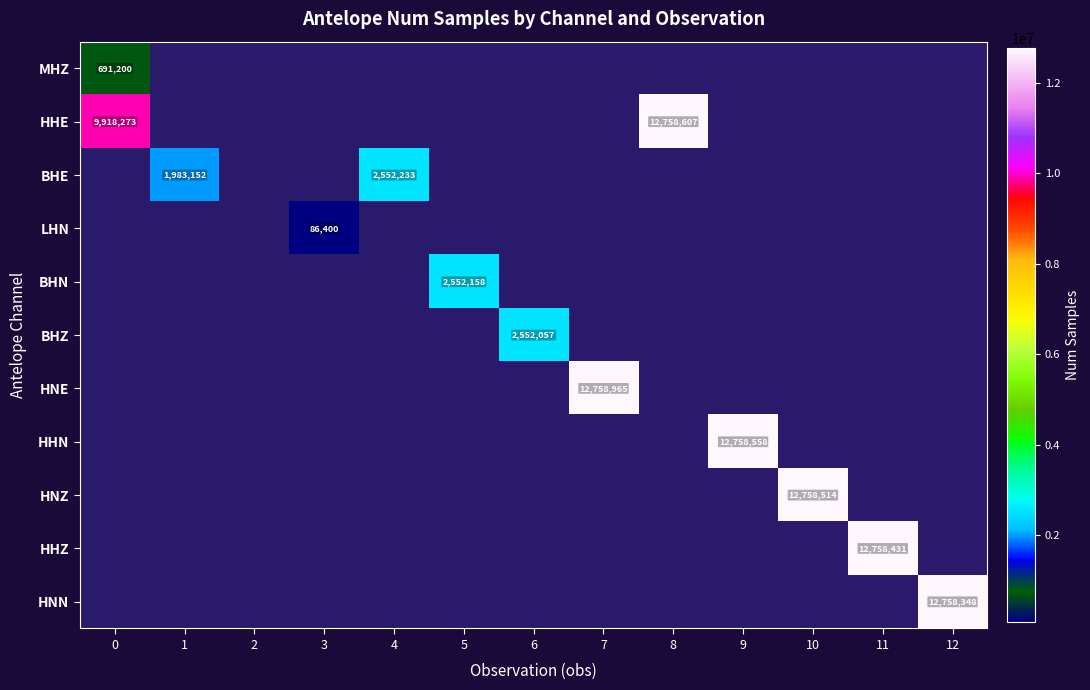

List the labels in order of HNZ value, smallest first.

0, 1, 2, 3, 4, 5, 6, 7, 8, 9, 11, 12, 10